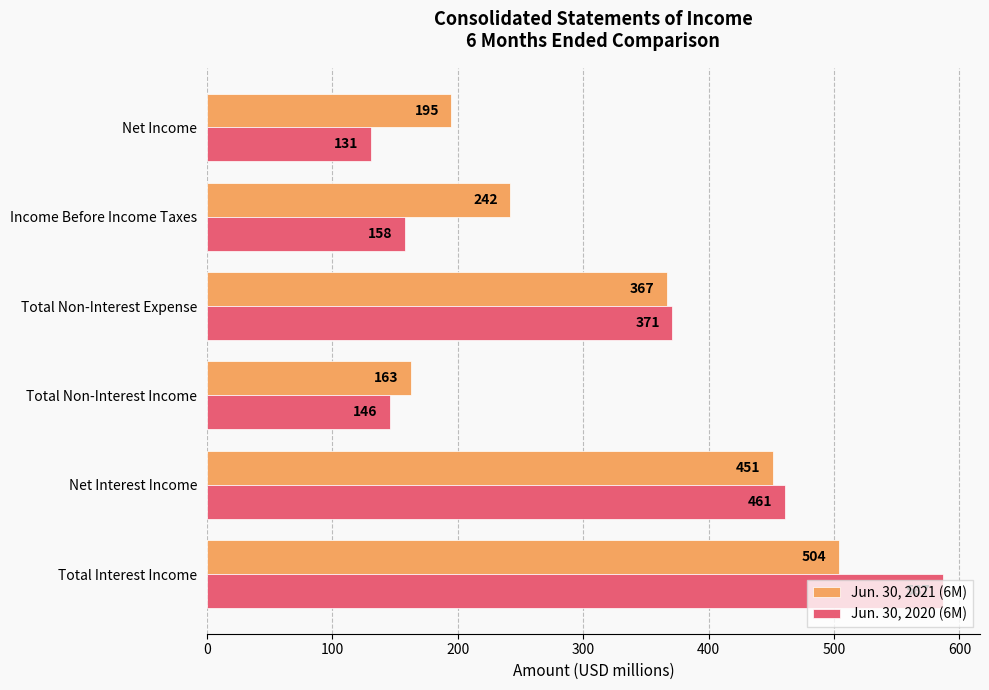

Is it true that Jun. 30, 2021 (6M) equals 295 at Net Income?

False